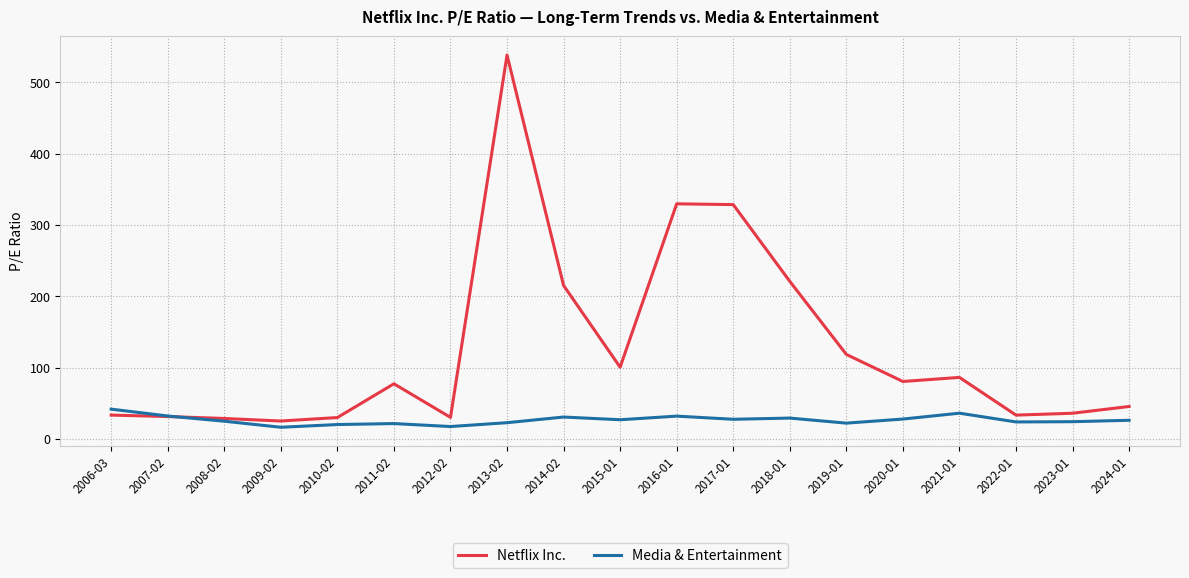

What is the difference between the highest and lowest values at 2014-02?

184.3